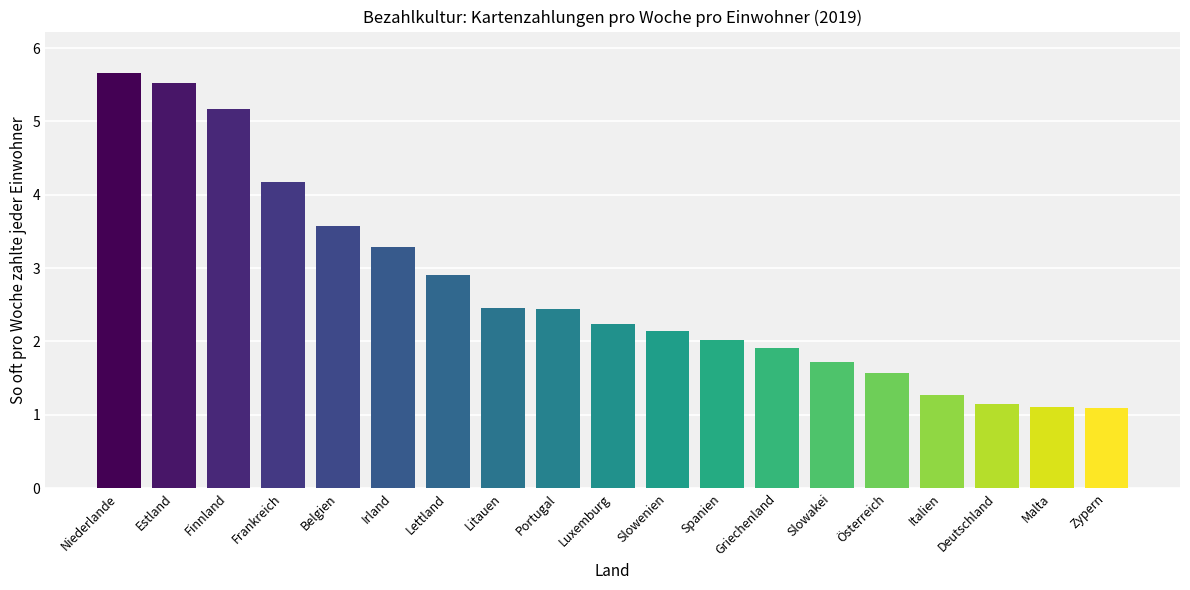

What is the greatest value displayed?

5.7